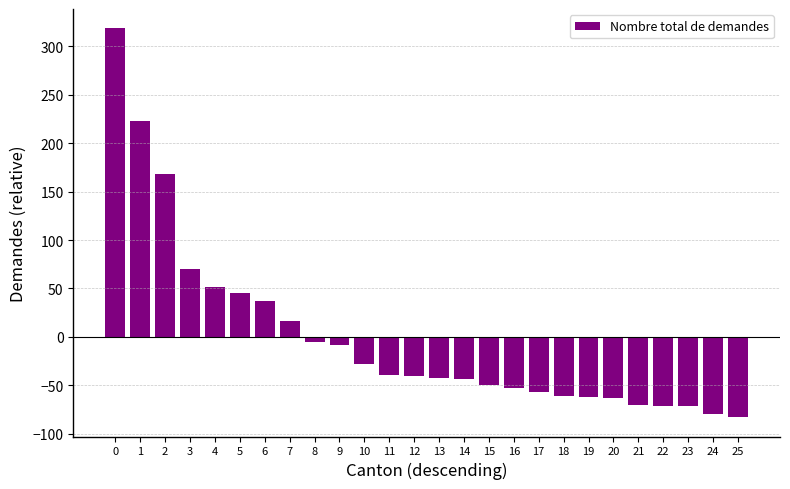

What is the difference between the values at 5 and 7?

29.0